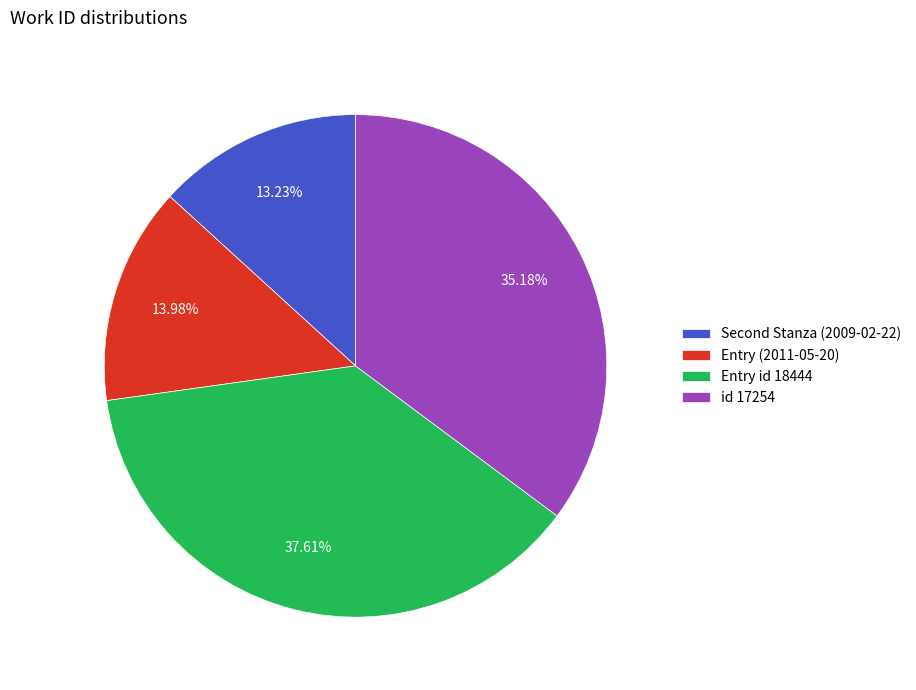

Rank the categories by value from lowest to highest.

Second Stanza (2009-02-22), Entry (2011-05-20), id 17254, Entry id 18444